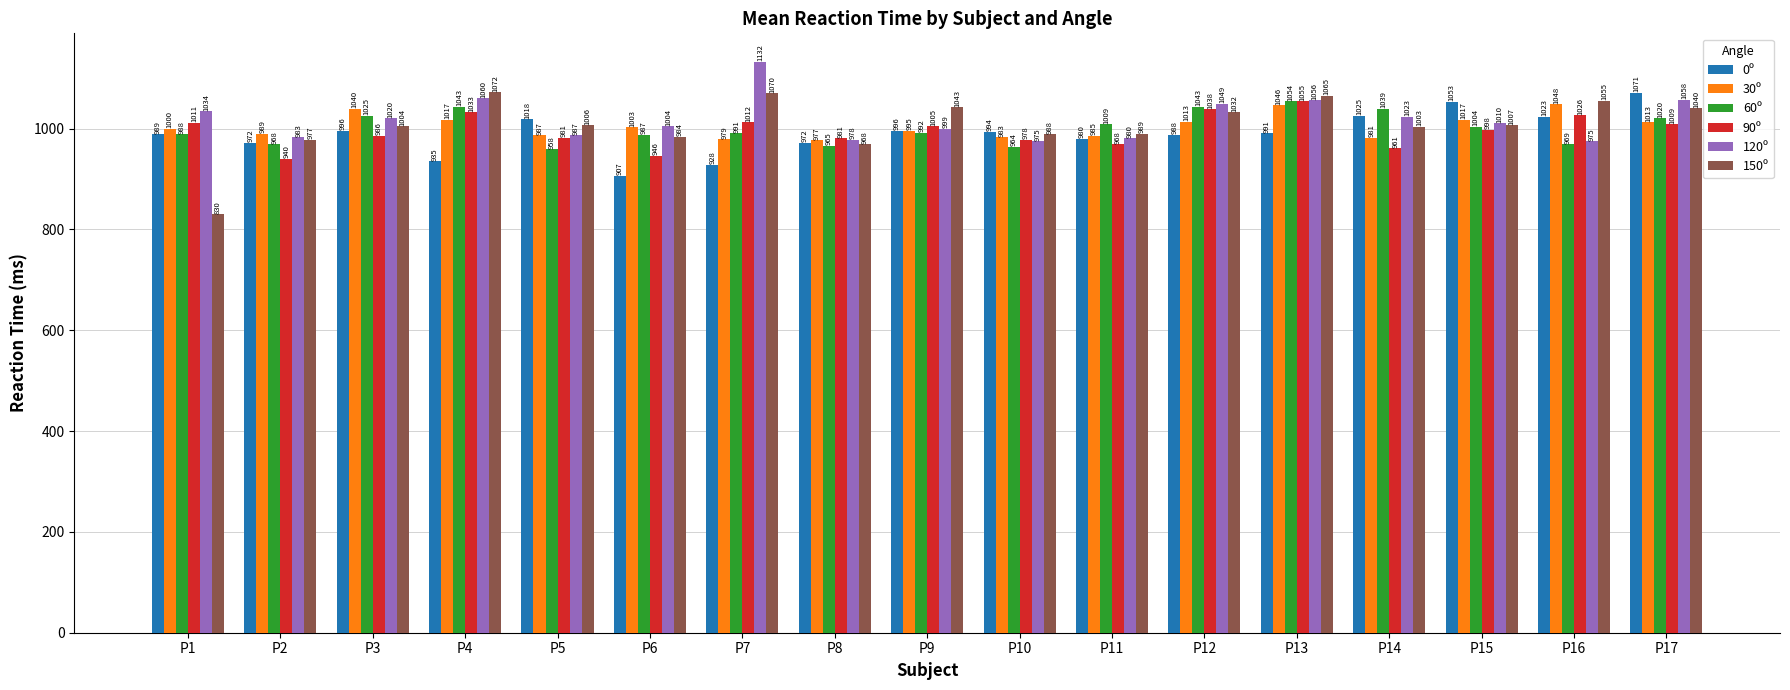

How many bars are there in total?

102